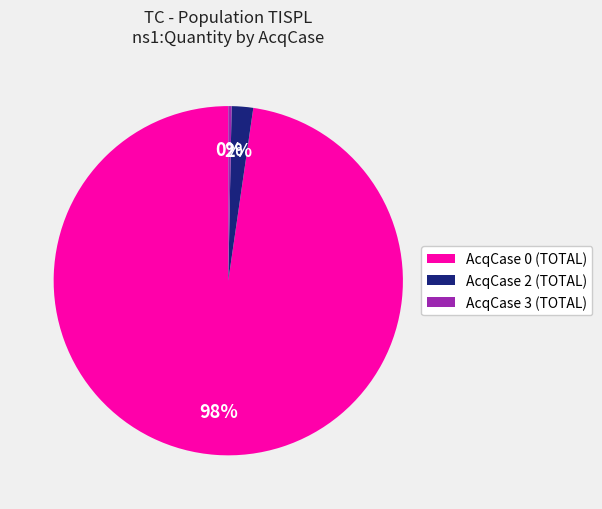

Is it true that AcqCase 2 (TOTAL) is 2% of the pie?

True